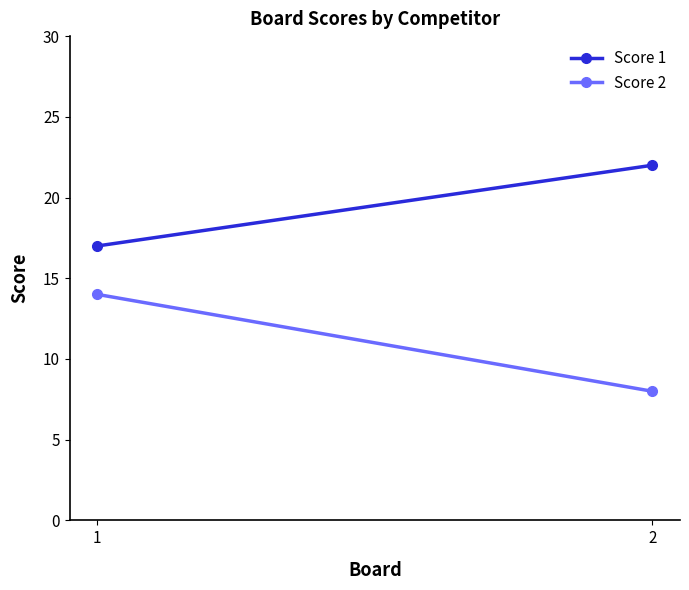

What is the maximum value shown in the chart?

22